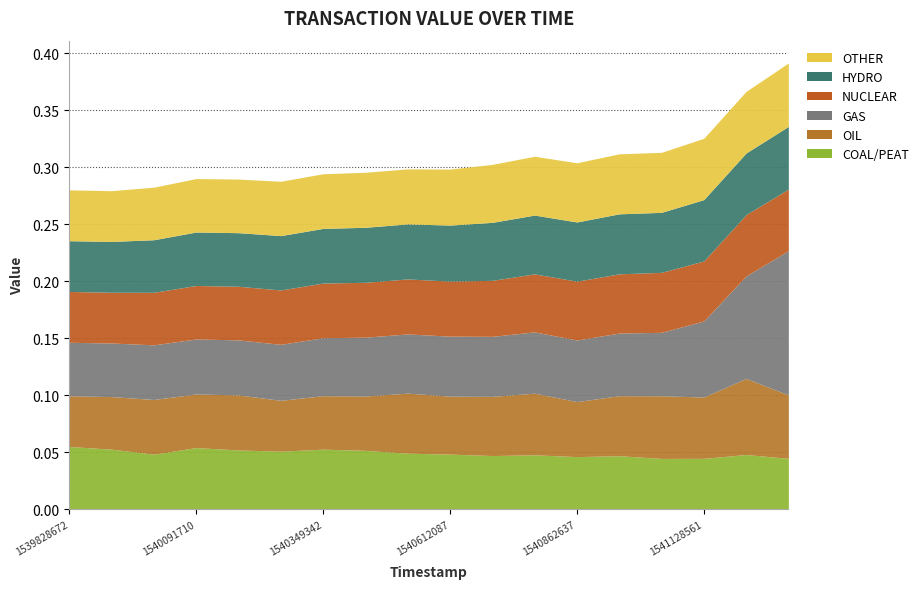

How many OIL values are between 0 and 1?

18